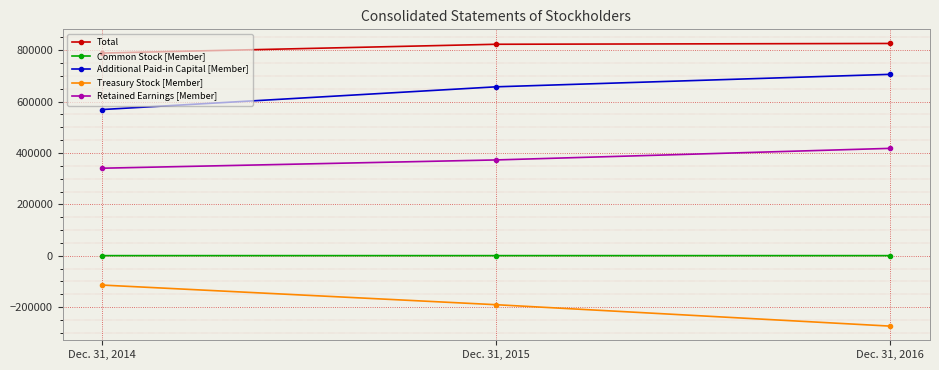

At which label does Retained Earnings [Member] reach its peak?

Dec. 31, 2016